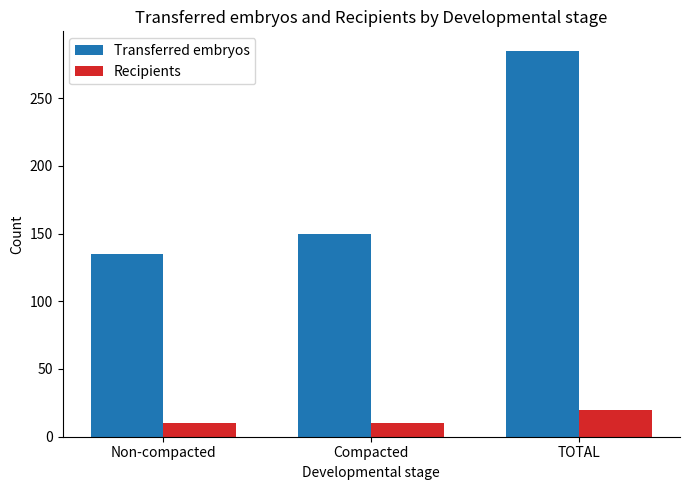

True or false: Recipients has a value of 10 at Non-compacted.

True